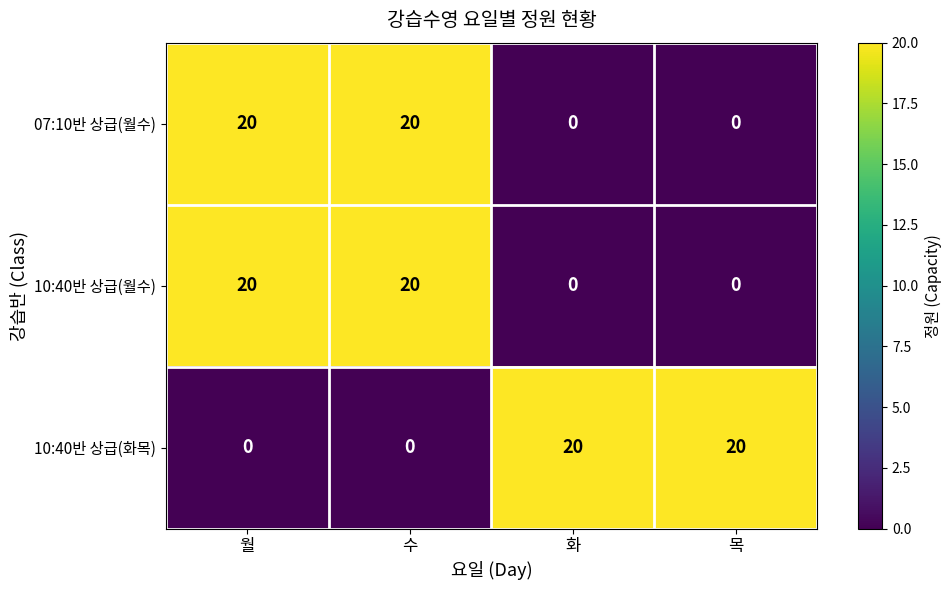

What is the difference between the highest and lowest values at 목?

20